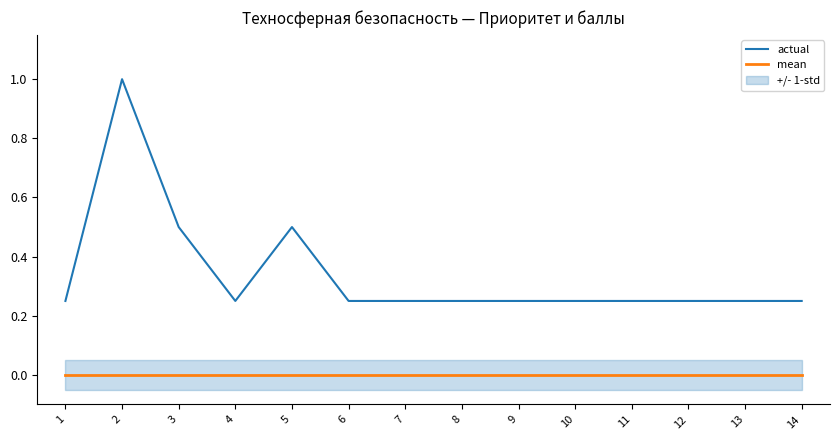

Reading right to left, what are all the values shown in this chart?

actual: 0.2	0.2	0.2	0.2	0.2	0.2	0.2	0.2	0.2	0.5	0.2	0.5	1.0	0.2
mean: 0.0	0.0	0.0	0.0	0.0	0.0	0.0	0.0	0.0	0.0	0.0	0.0	0.0	0.0